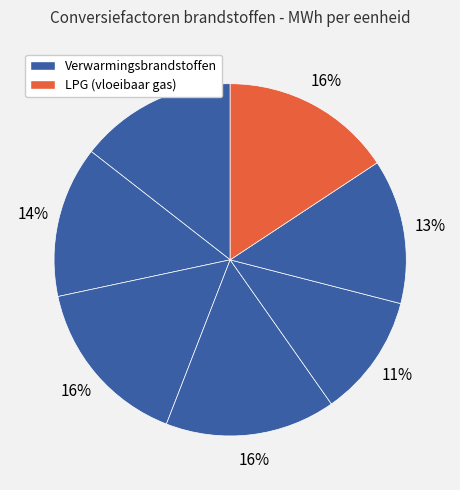

How many slices are in this pie chart?

7